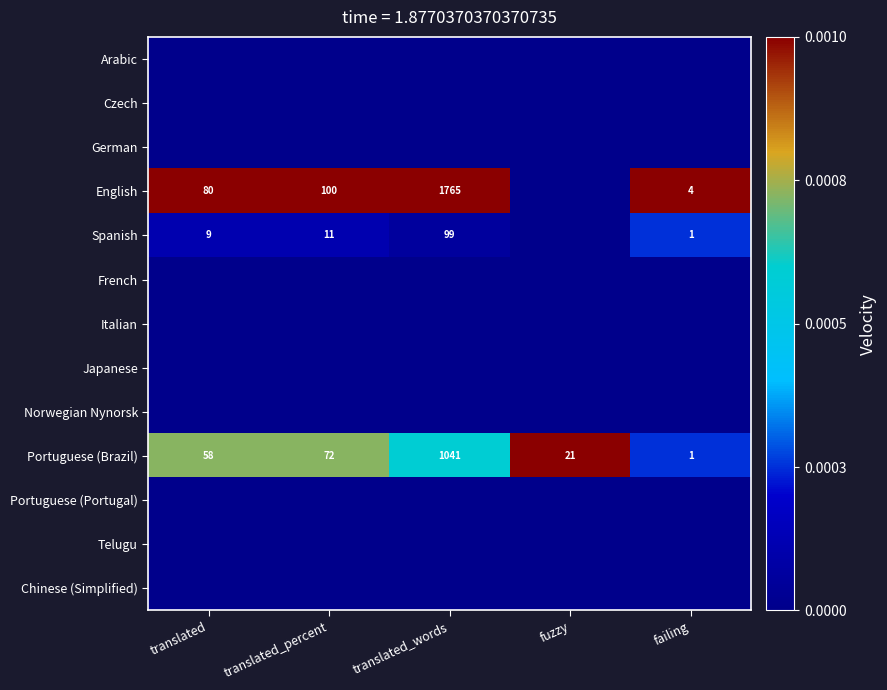

At which category is the sum across all series the highest?

translated